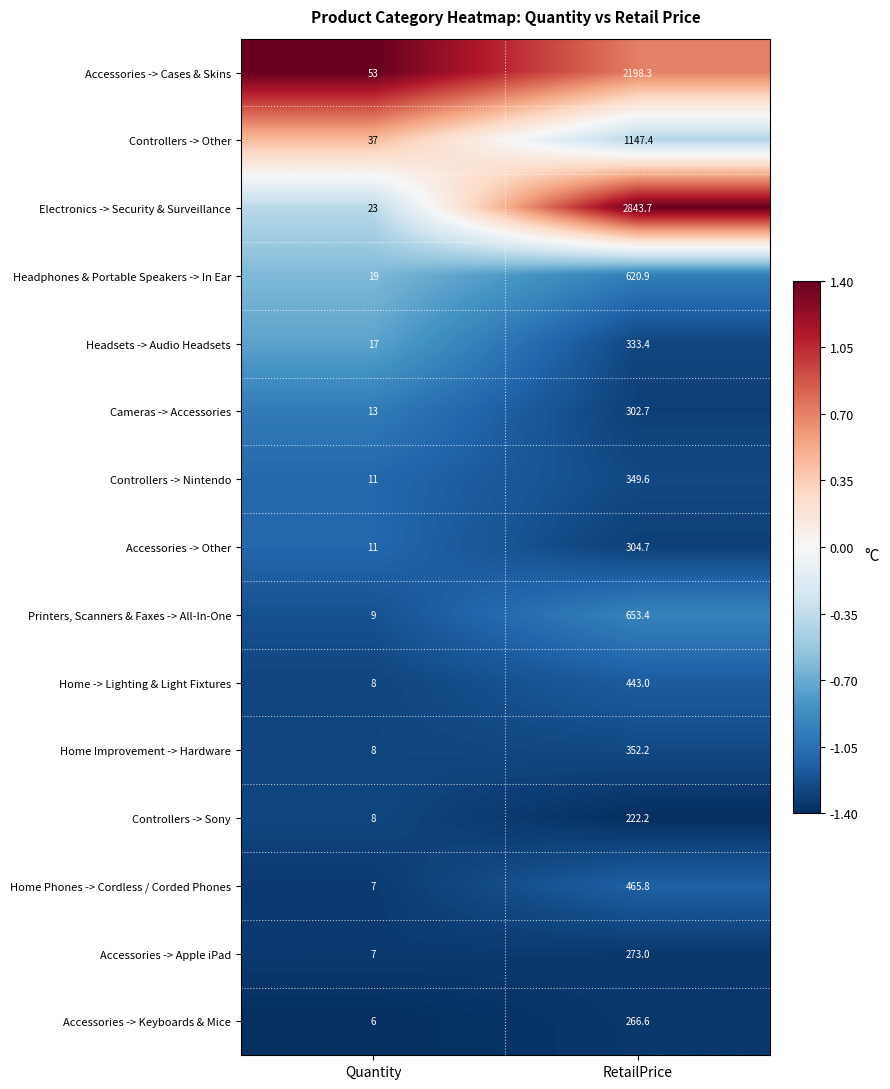

Is it true that Cameras -> Accessories equals 22.6 at Quantity?

False